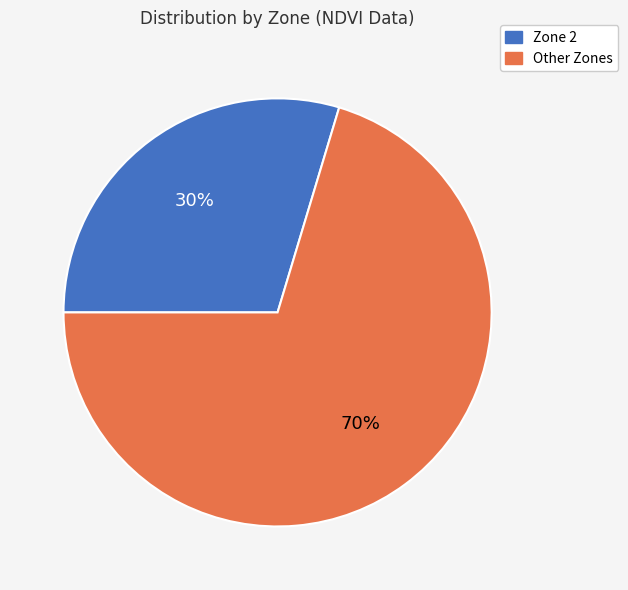

To the nearest percent, what percentage of the pie is Zone 2?

30%